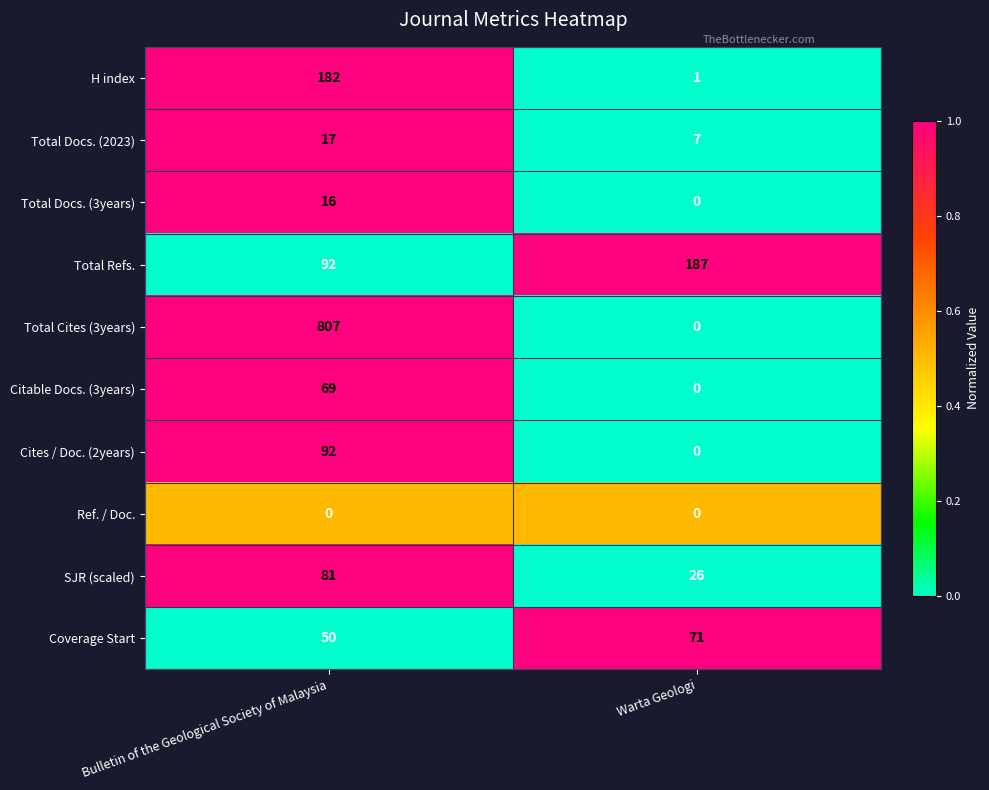

At how many categories does at least one series exceed 0?

2